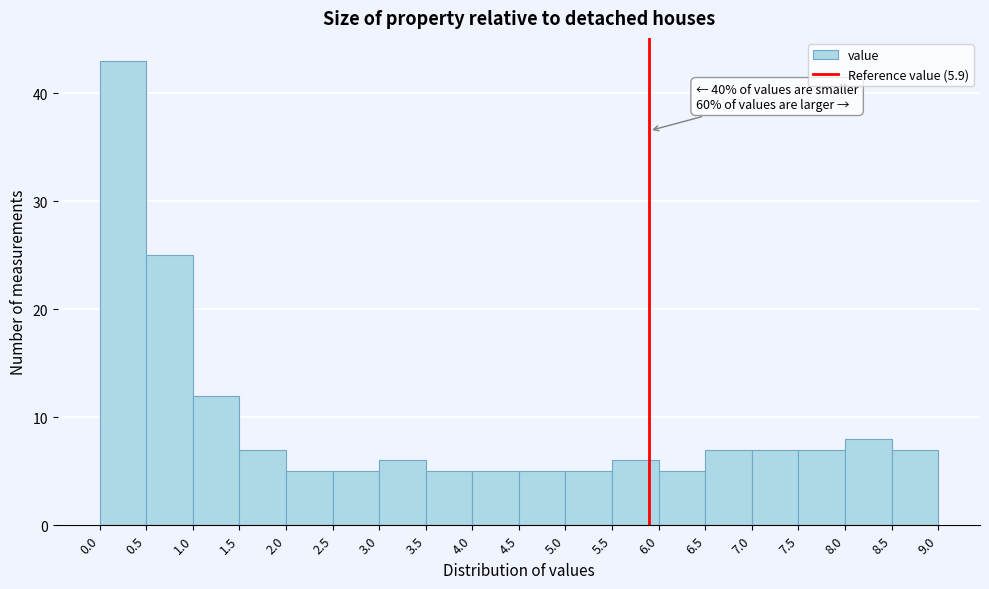

Which range on the x-axis has the tallest bar?

0.0 to 0.5